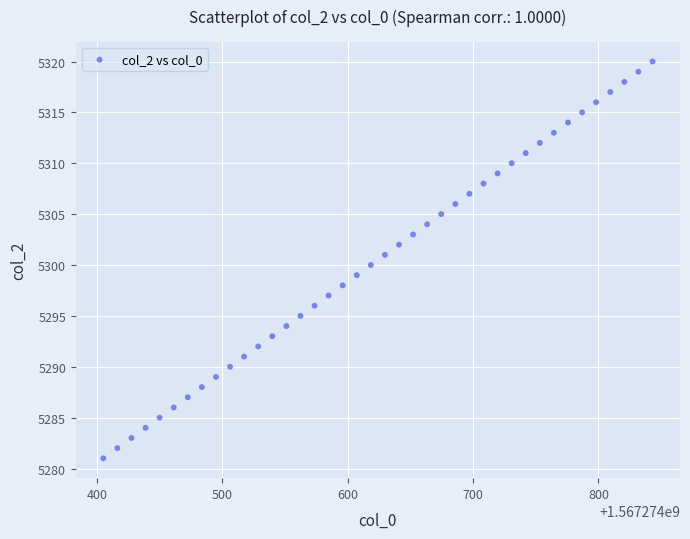

What is the range of Y values (max minus min)?

39